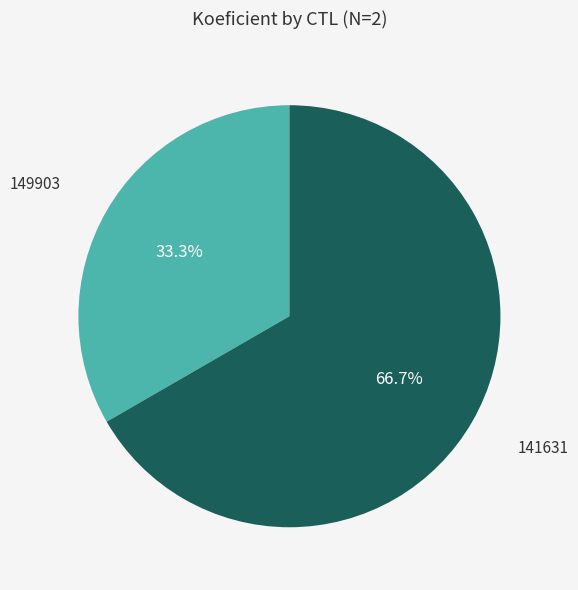

Count the number of slices in the pie.

2